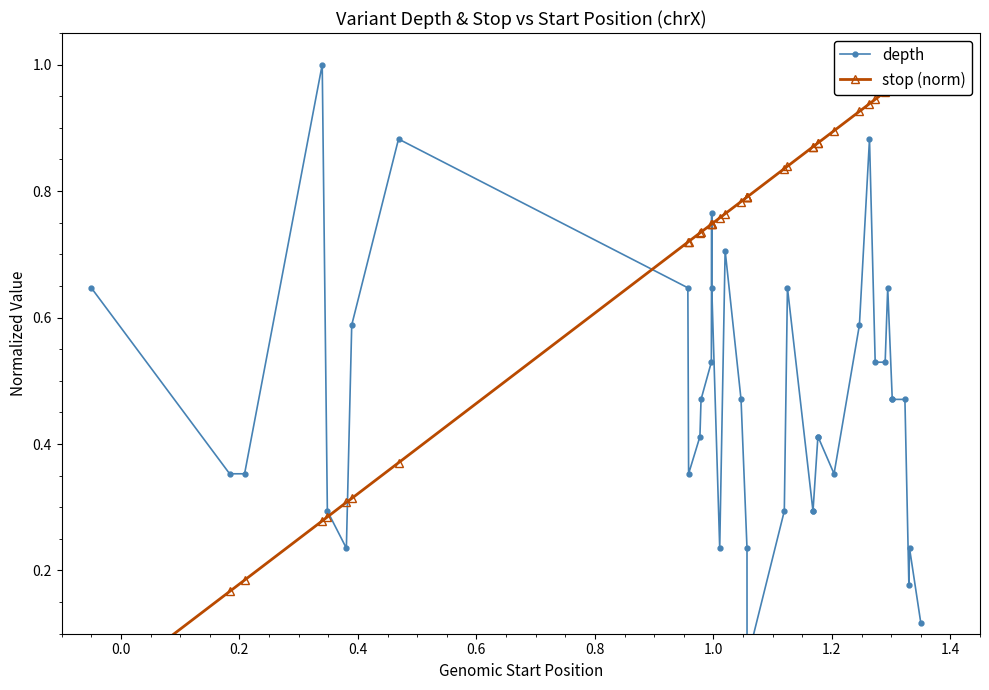

How many values in stop (norm) are above zero?

39